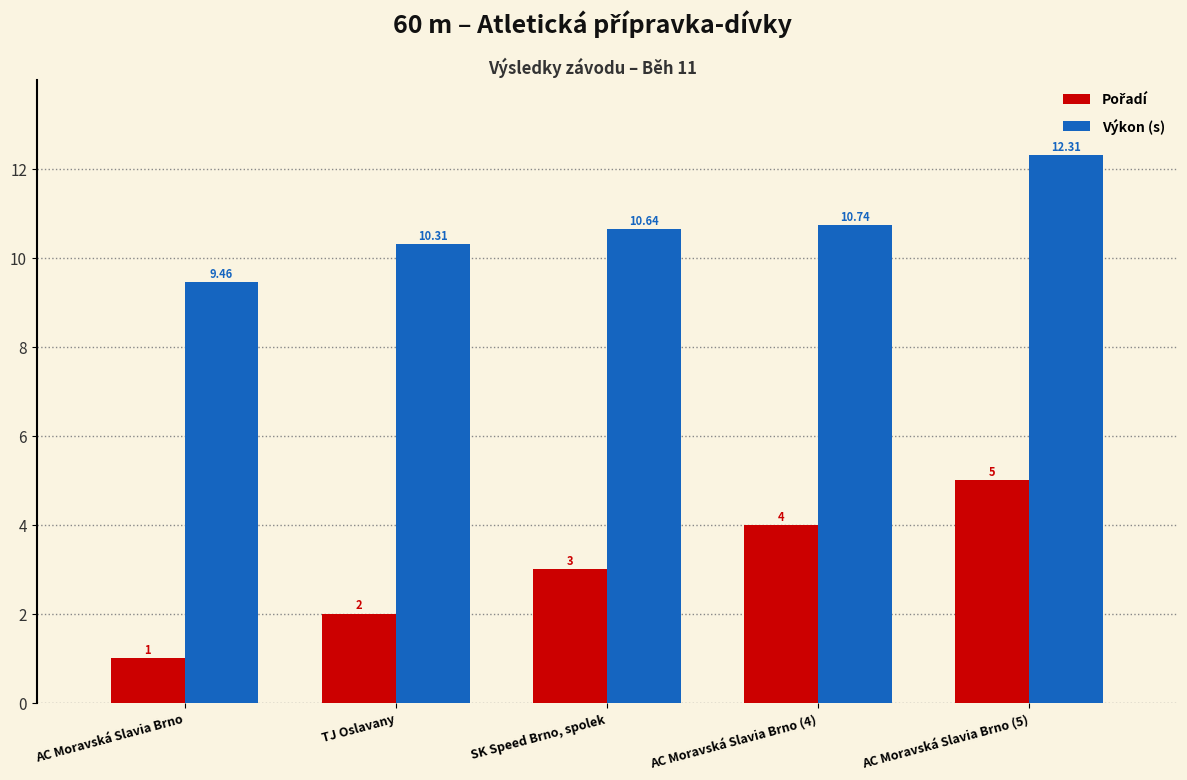

Where does the Výkon (s) series first go above 10?

TJ Oslavany